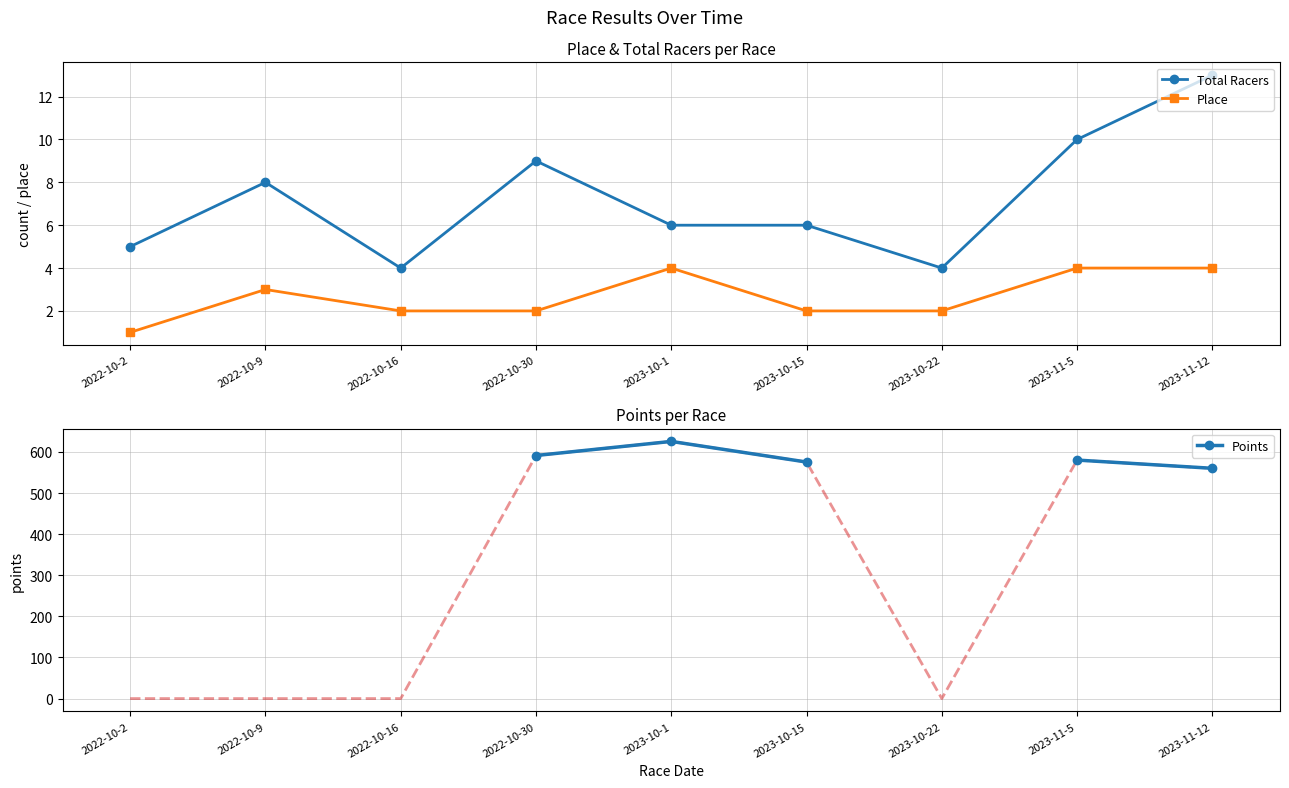

How many intersections are there between Total Racers and Points?

3